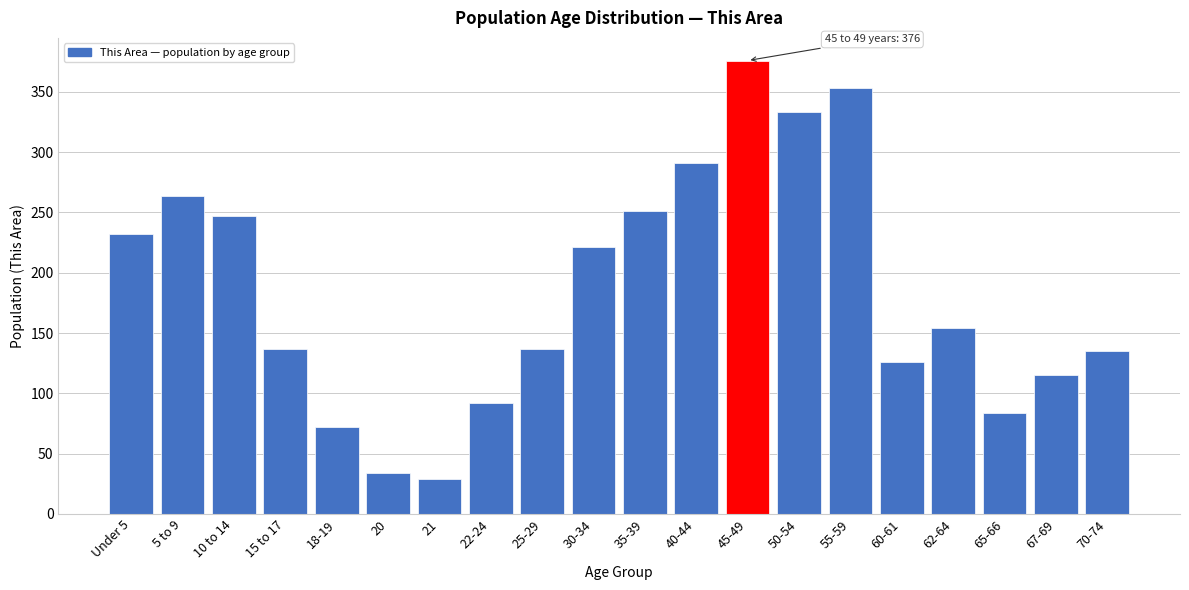

Reading left to right, what are all the values shown in this chart?

Under 5=232	5 to 9=264	10 to 14=247	15 to 17=137	18-19=72	20=34	21=29	22-24=92	25-29=137	30-34=221	35-39=251	40-44=291	45-49=376	50-54=333	55-59=353	60-61=126	62-64=154	65-66=84	67-69=115	70-74=135